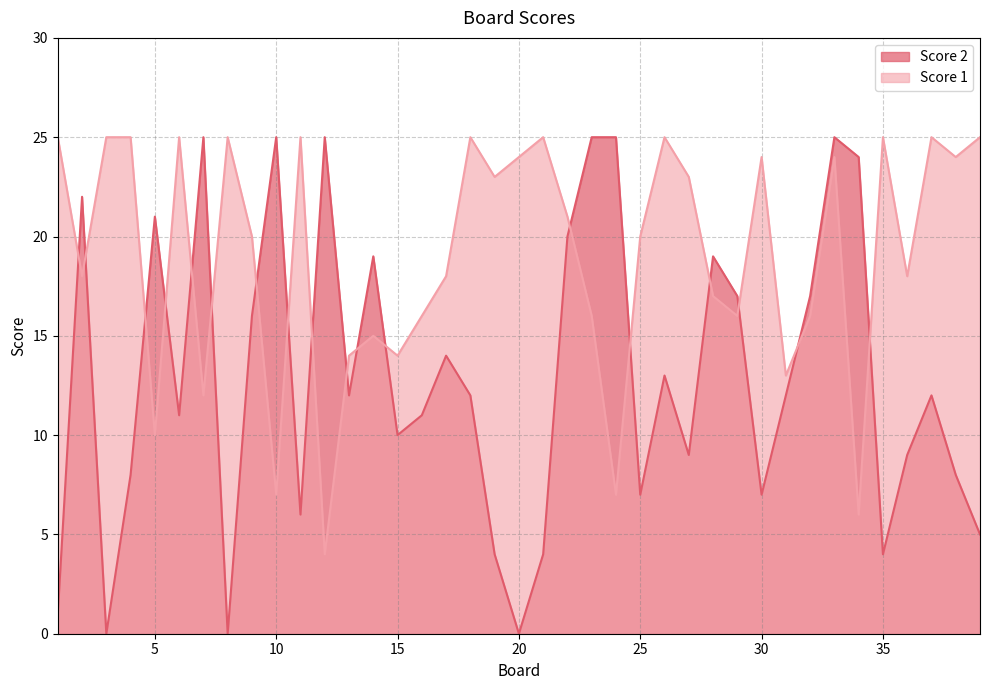

Which series has the largest total across all categories?

Score 1